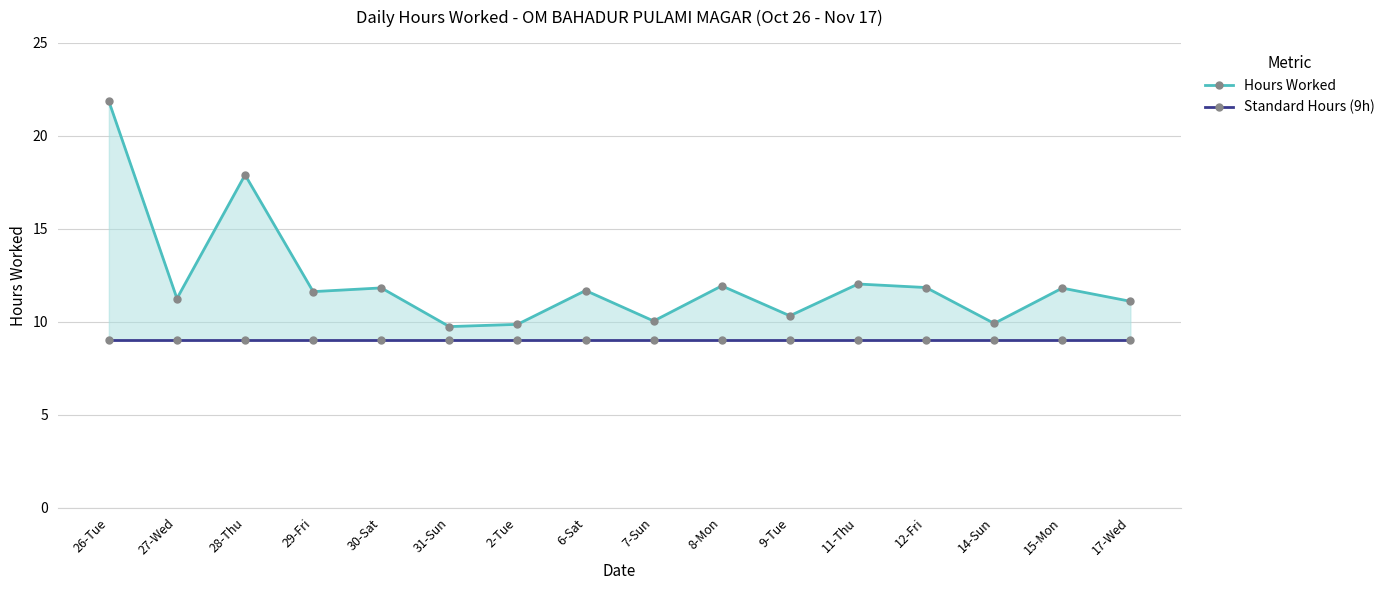

Reading left to right, list all the values displayed in this chart.

Hours Worked: 21.9	11.2	17.9	11.6	11.8	9.7	9.8	11.7	10.0	11.9	10.3	12.0	11.8	9.9	11.8	11.1
Standard Hours (9h): 9.0	9.0	9.0	9.0	9.0	9.0	9.0	9.0	9.0	9.0	9.0	9.0	9.0	9.0	9.0	9.0